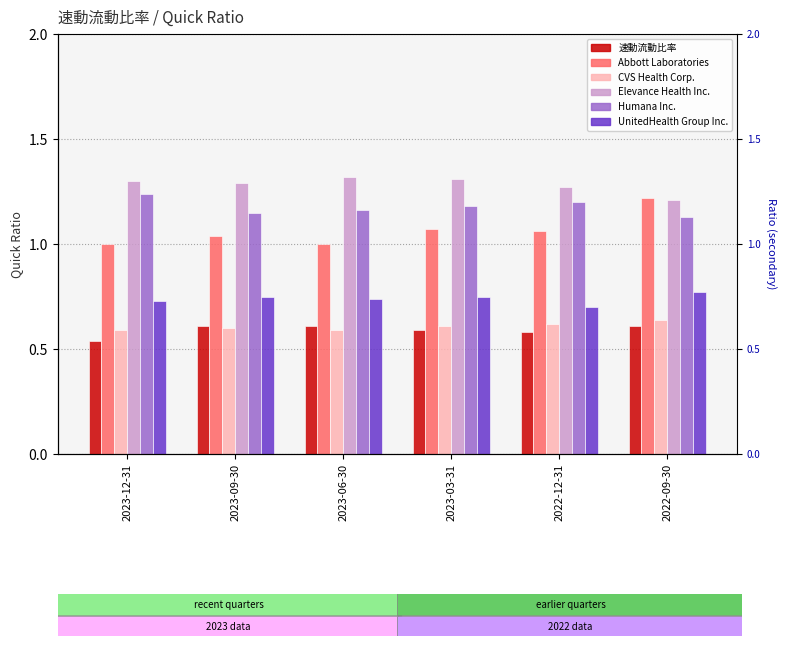

Between 2023-09-30 and 2022-09-30, which series saw the biggest shift?

Abbott Laboratories